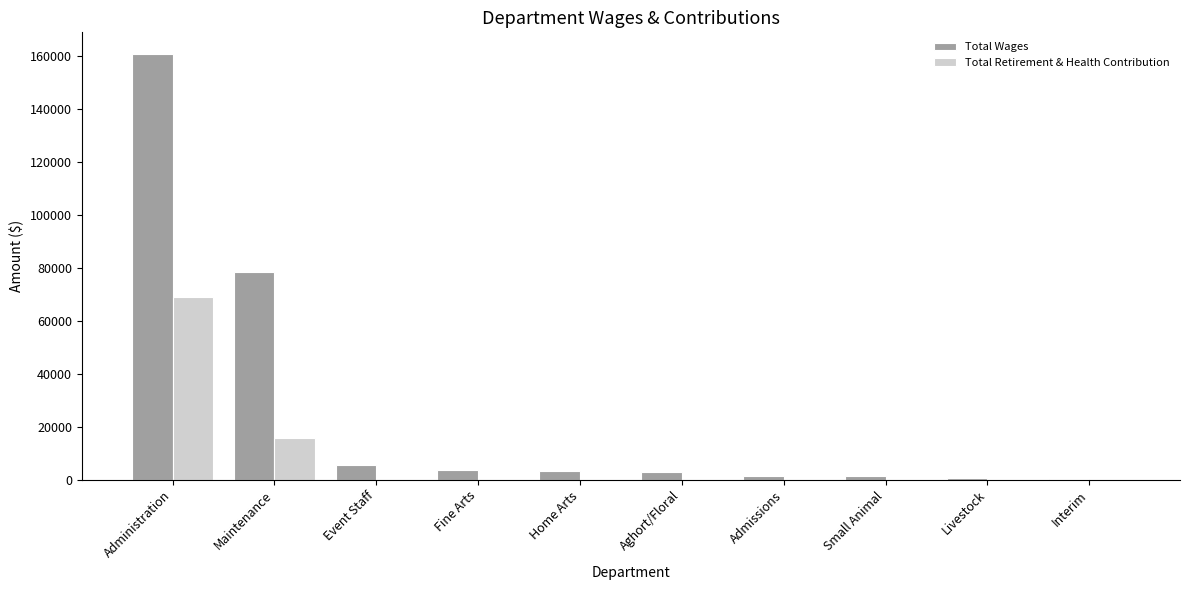

Which category has the highest value across all series?

Administration